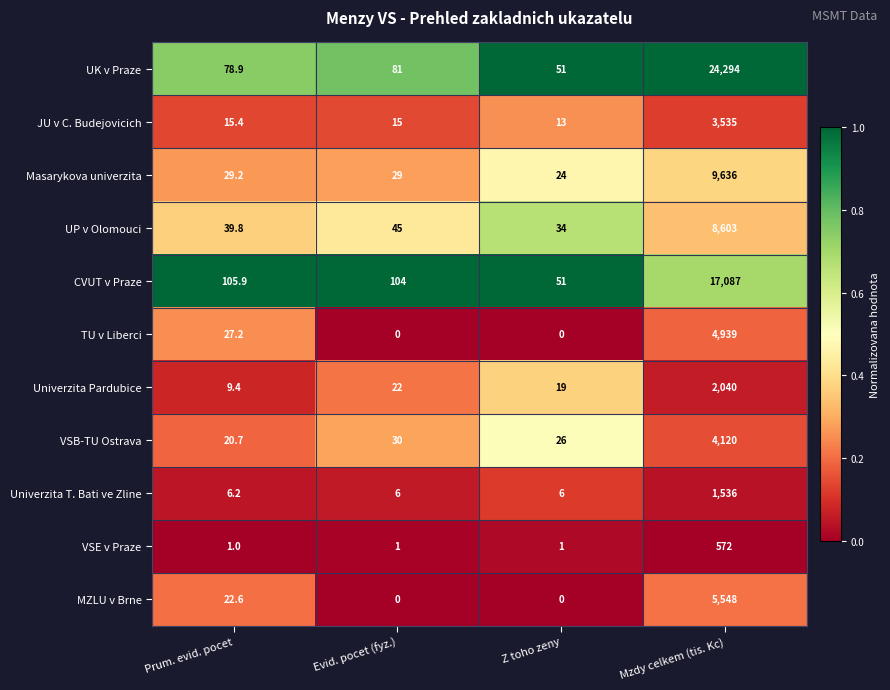

What is the minimum value for Masarykova univerzita?

24.0